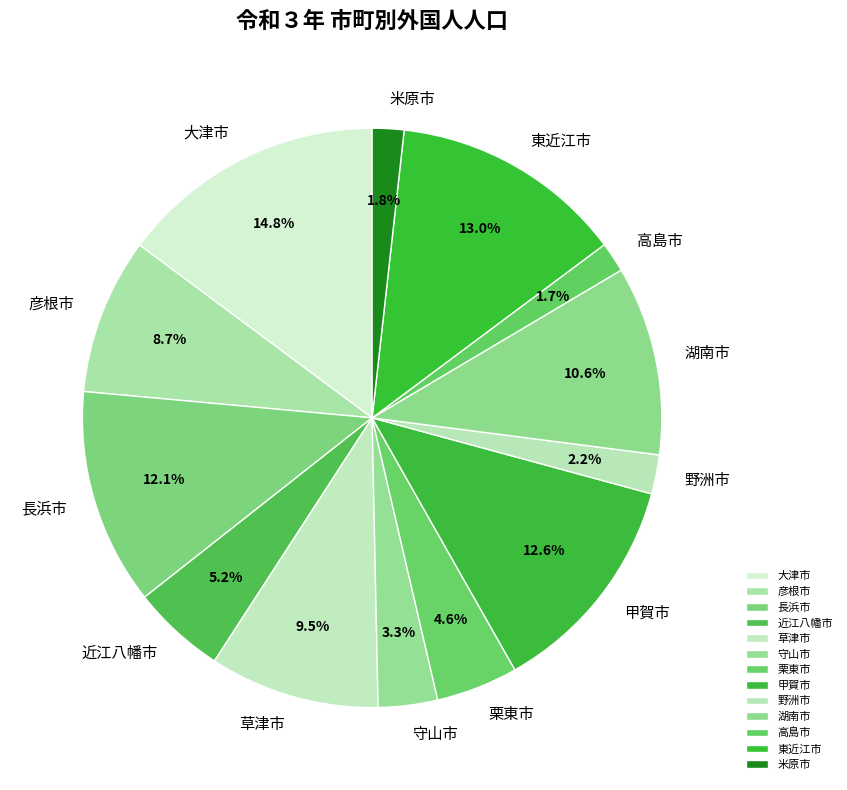

Is it true that 高島市 is 2% of the pie?

True